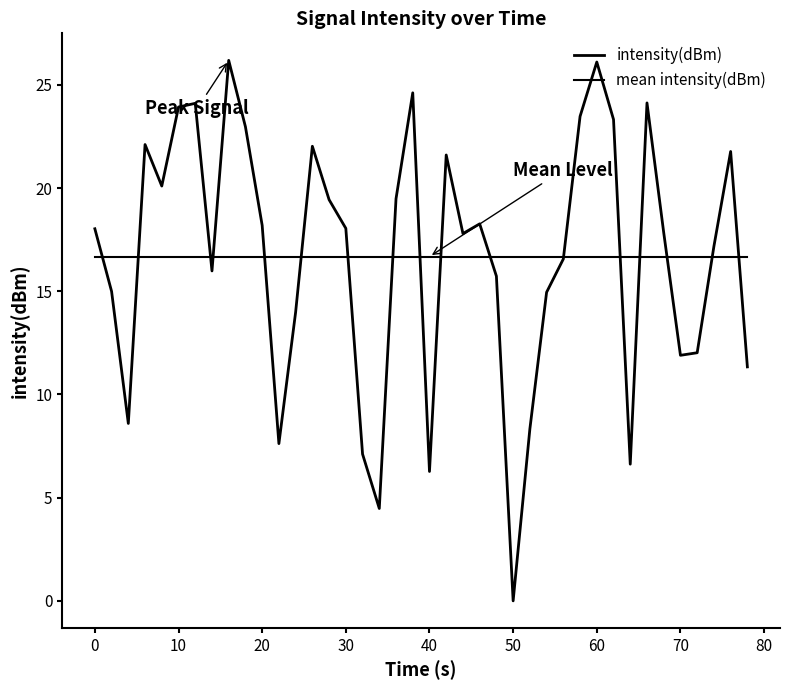

True or false: intensity(dBm) has more than 1 points higher than both neighbors.

True